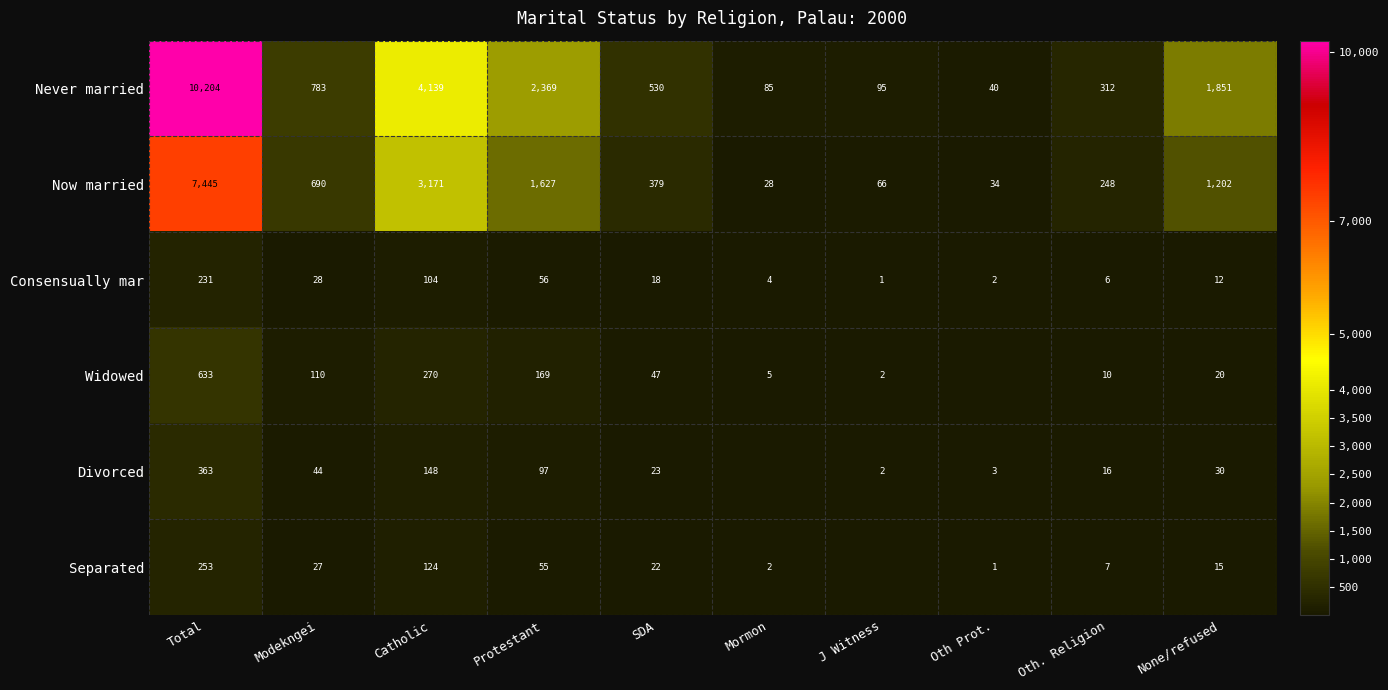

Is the value of Consensually mar at Protestant greater than the value of Widowed at Mormon?

Yes